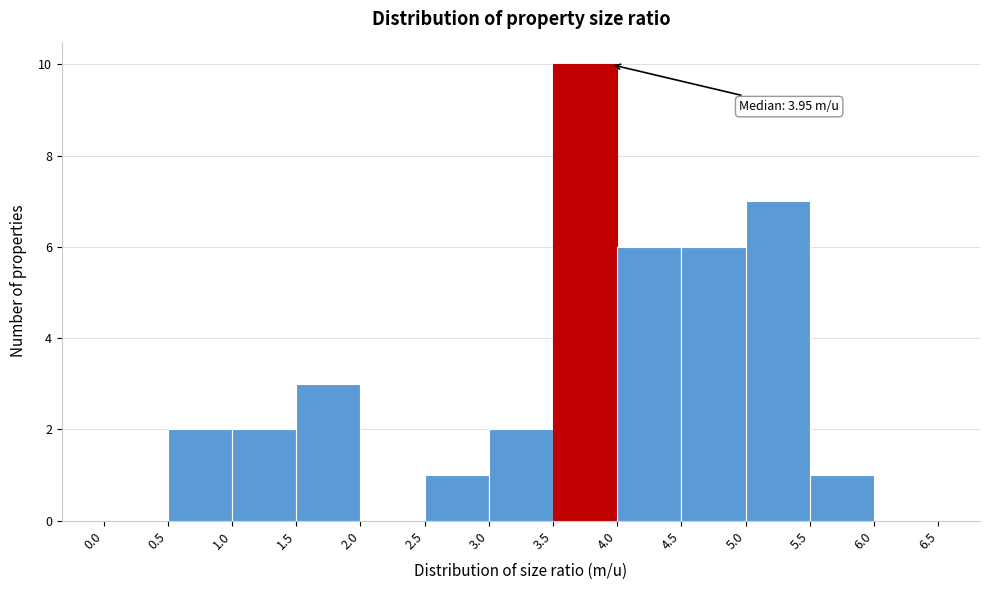

Over which range of the x-axis is the bar tallest?

3.5 to 4.0